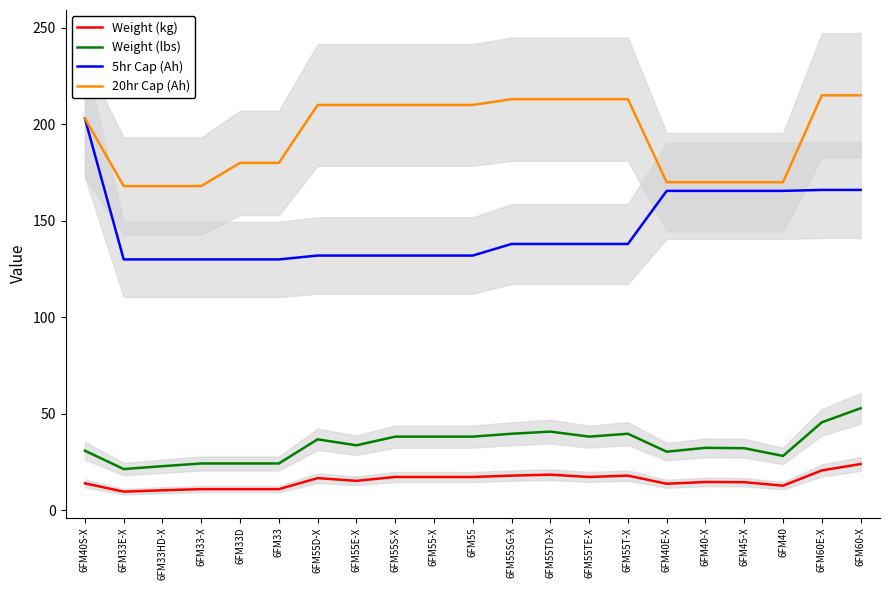

True or false: Weight (lbs) and Weight (kg) intersect in this chart.

False